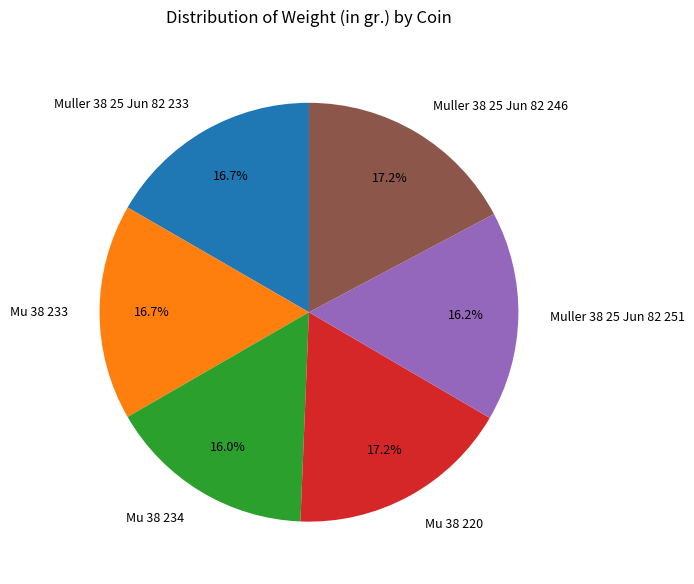

What is the ratio of the value at Mu 38 220 to the value at Muller 38 25 Jun 82 233?

1.0